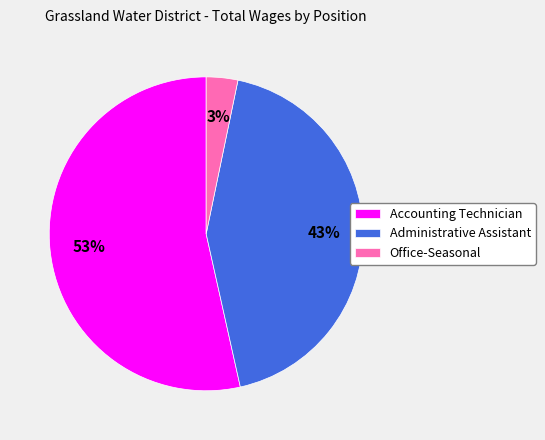

Which category has the biggest portion of the pie?

Accounting Technician